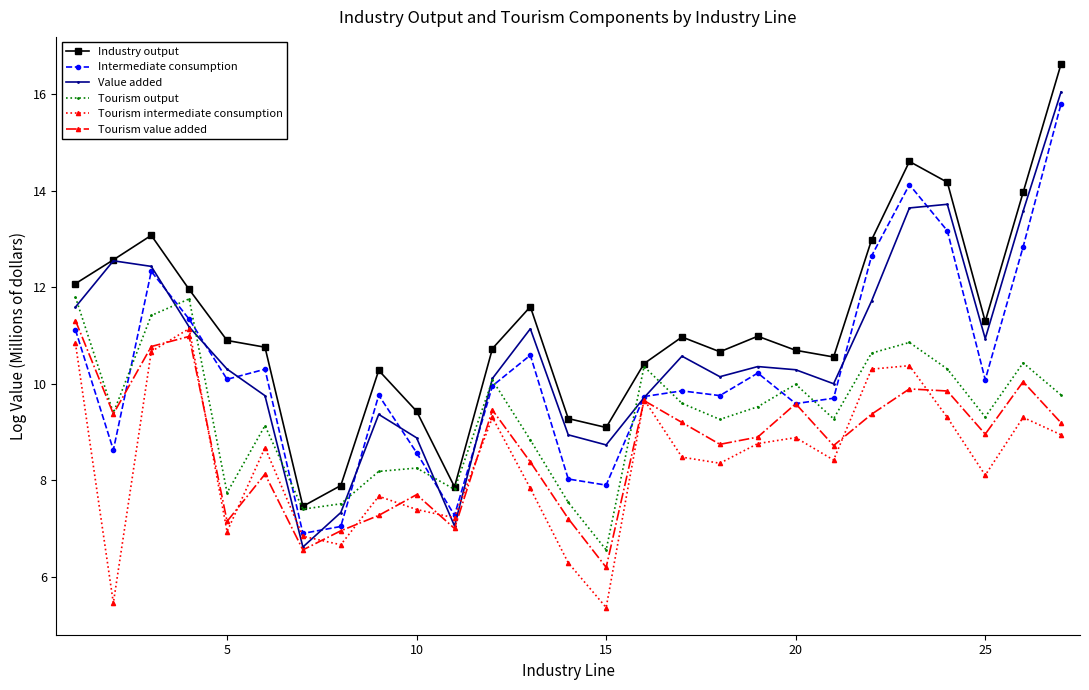

True or false: Industry output and Tourism value added cross at least once.

False